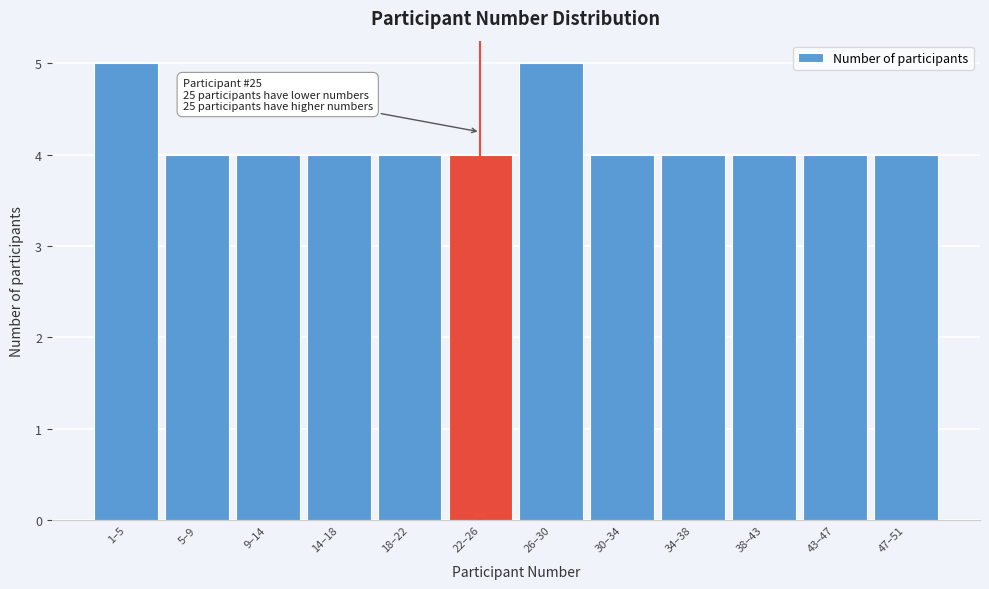

Reading left to right, what are all the values shown in this chart?

5	4	4	4	4	4	5	4	4	4	4	4